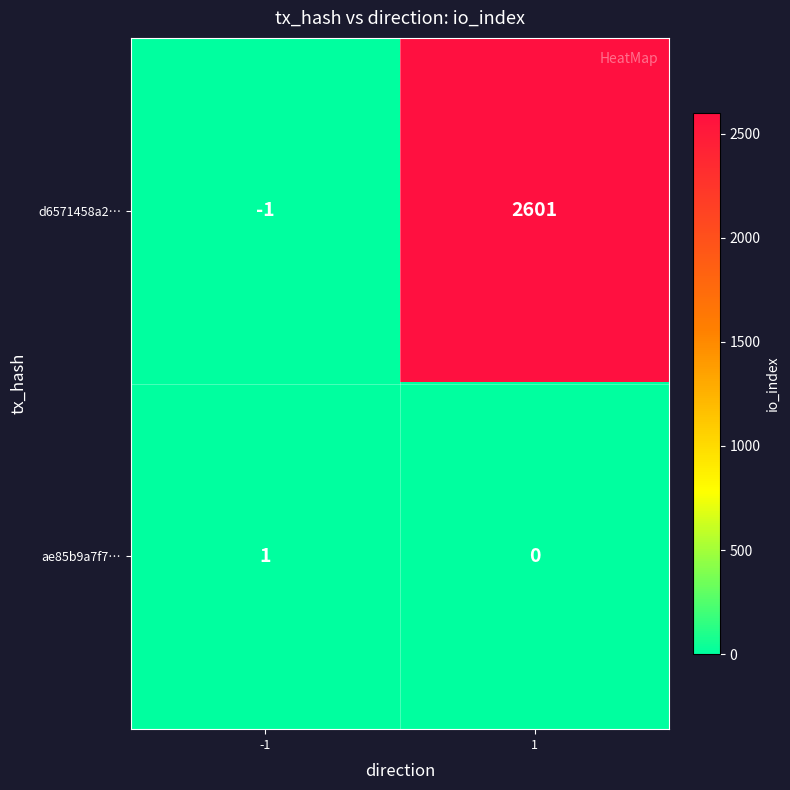

Rank the series at 1 from highest to lowest value.

d6571458a2…, ae85b9a7f7…